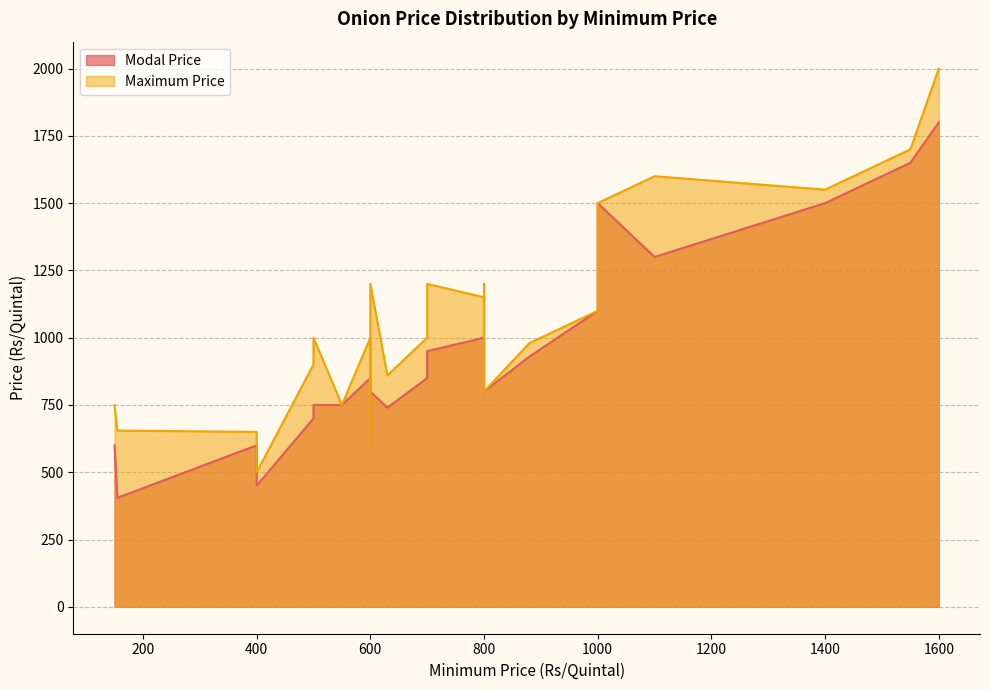

Is the value of Modal Price at 550 greater than the value of Maximum Price at 700?

No